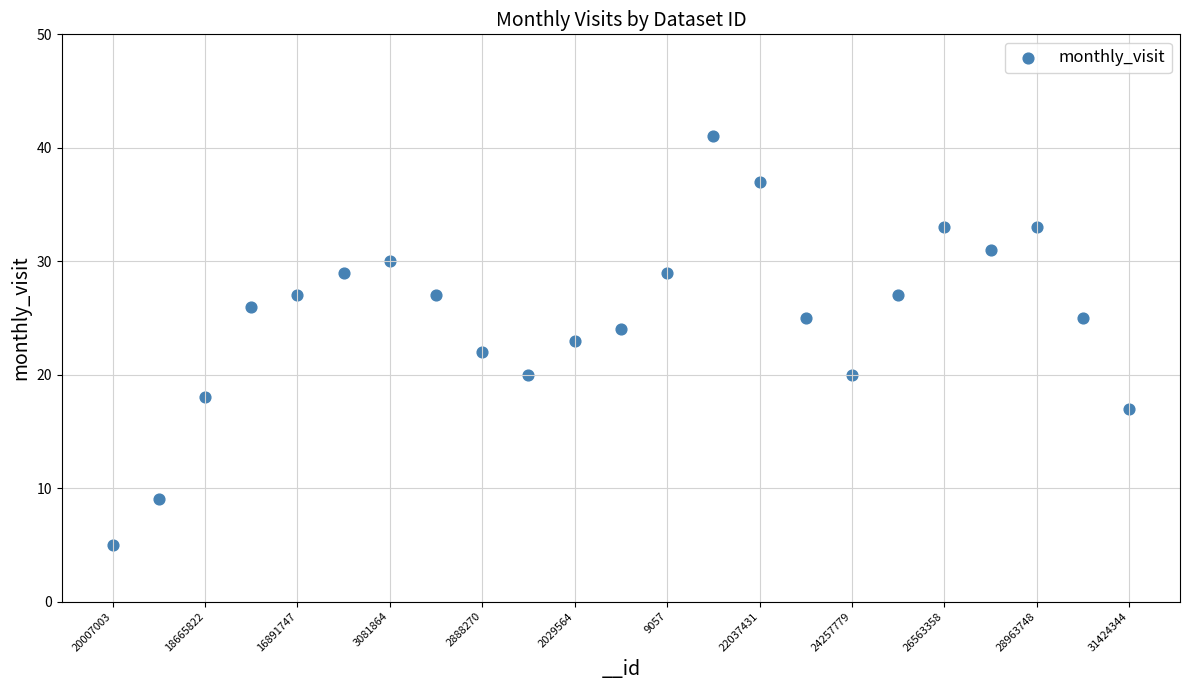

What is the range of Y values (max minus min)?

36